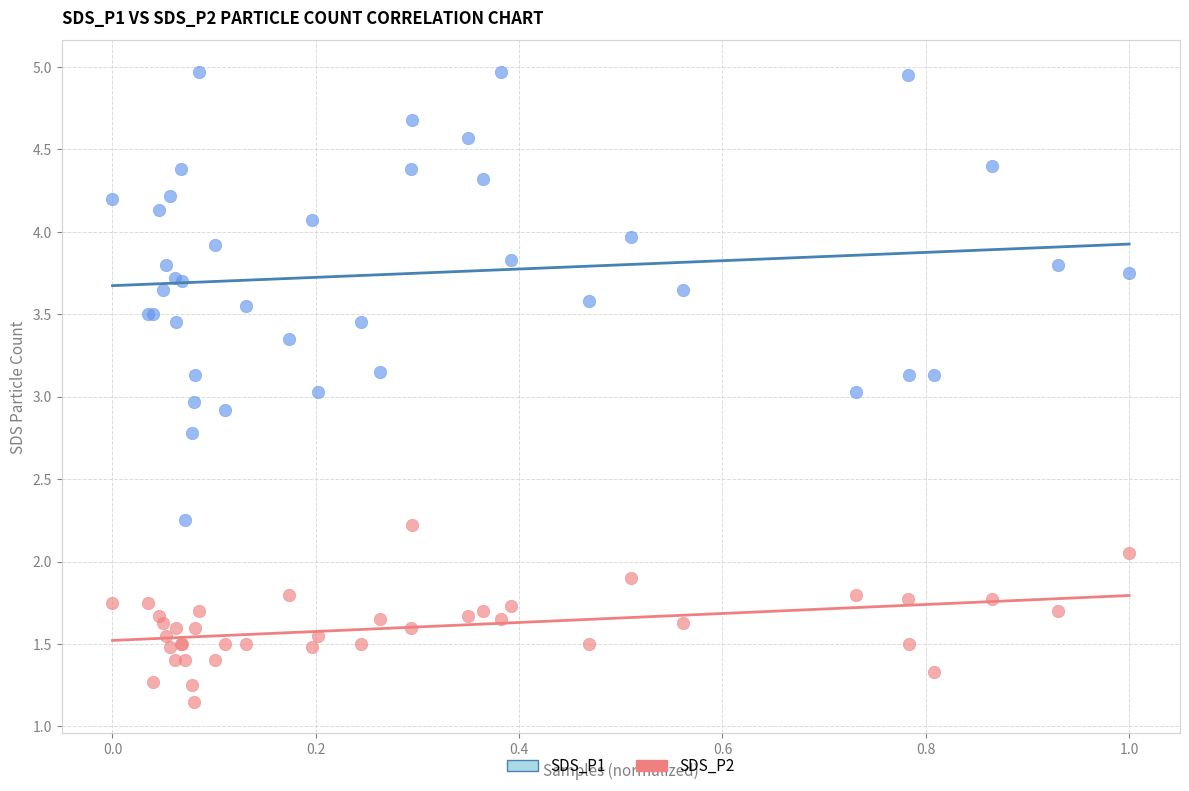

Which series has the widest spread of Y values?

SDS_P1